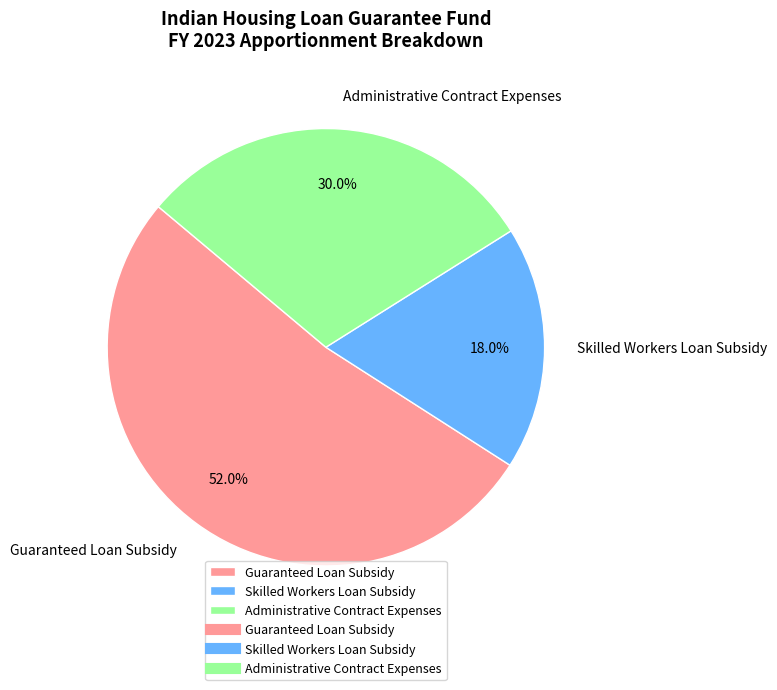

To the nearest percent, what percentage of the pie is Skilled Workers Loan Subsidy?

18%